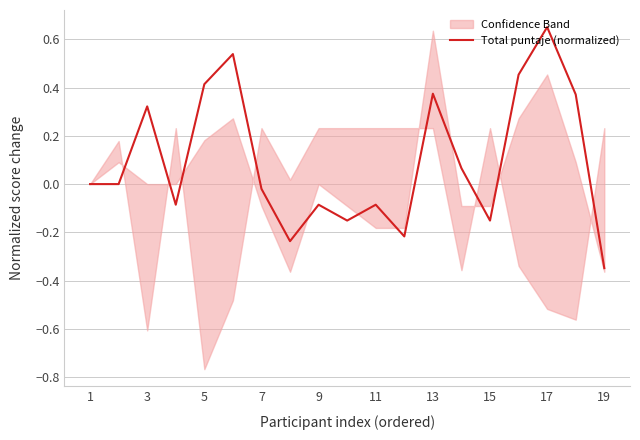

What is the sum of all values?

1.8